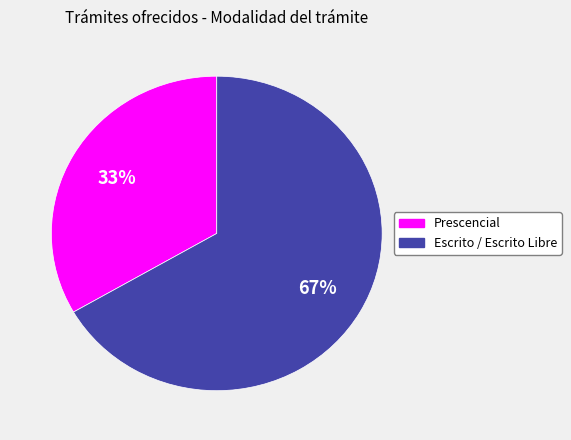

Which category accounts for the majority?

Escrito / Escrito Libre